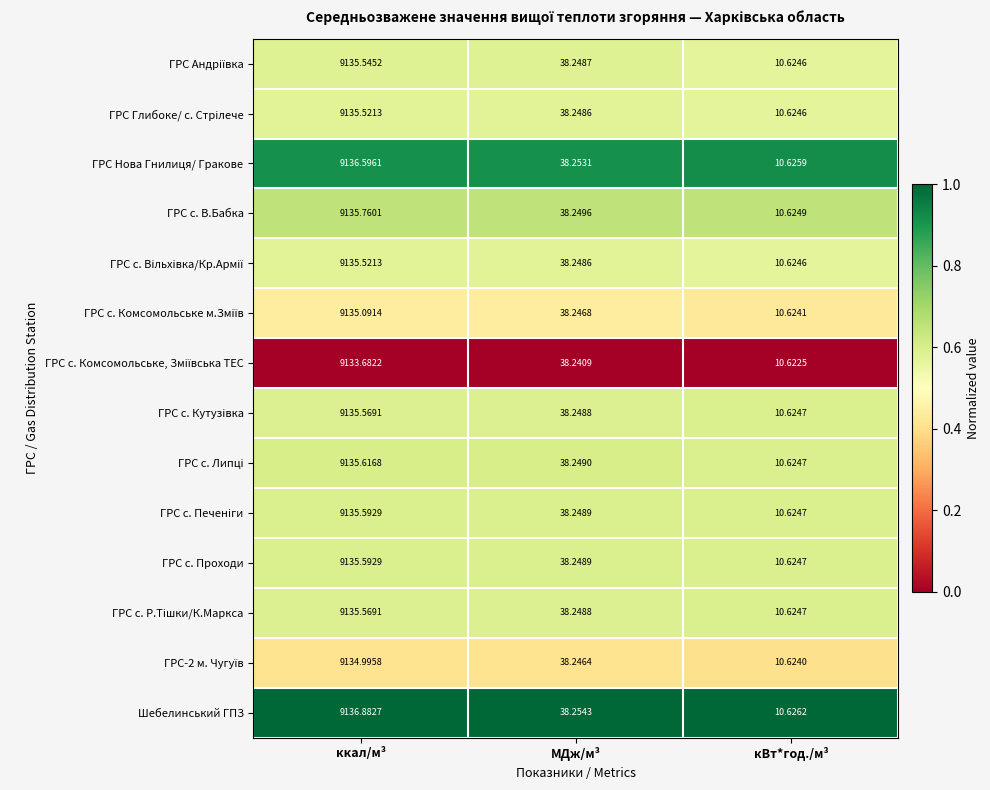

Which category has the lowest value across all series?

кВт*год./м³